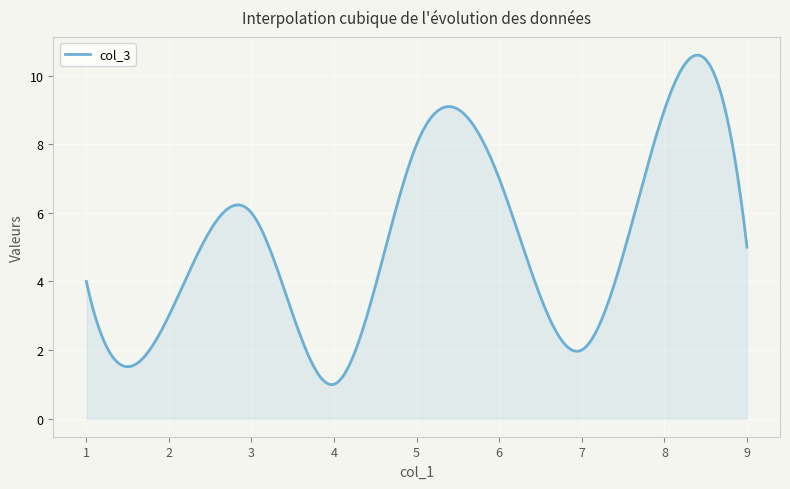

How many series are shown in this chart?

1